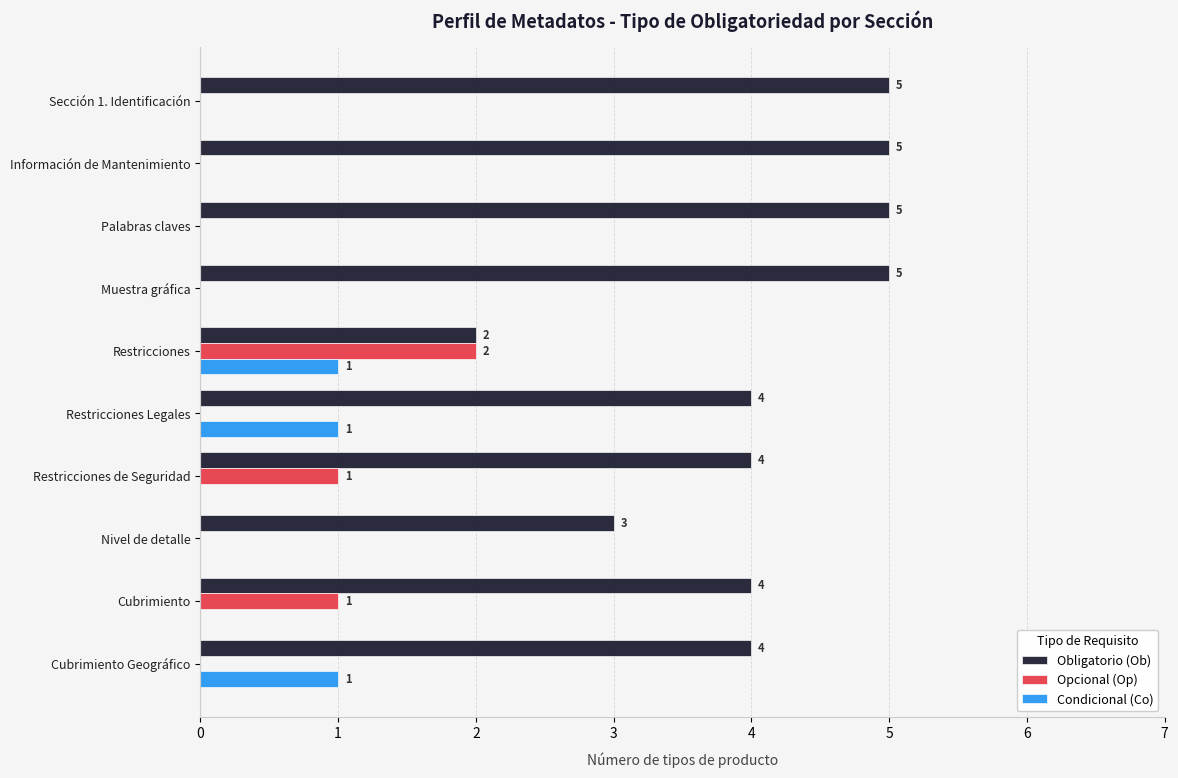

How many Obligatorio (Ob) values are between 4 and 5?

8